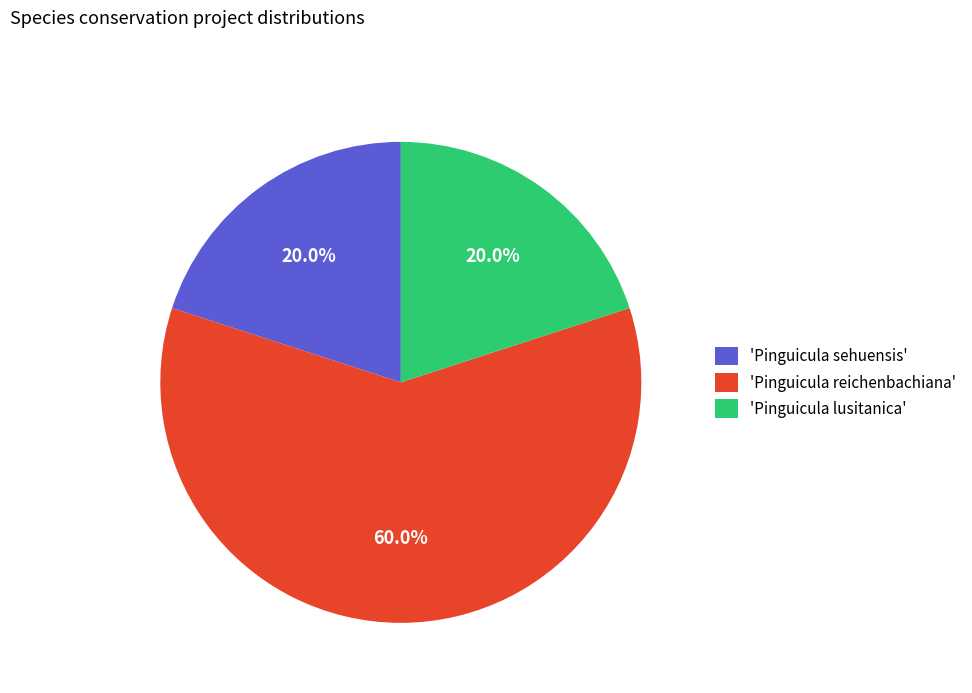

To the nearest percent, what is the difference between the largest and smallest slice percentages?

40%